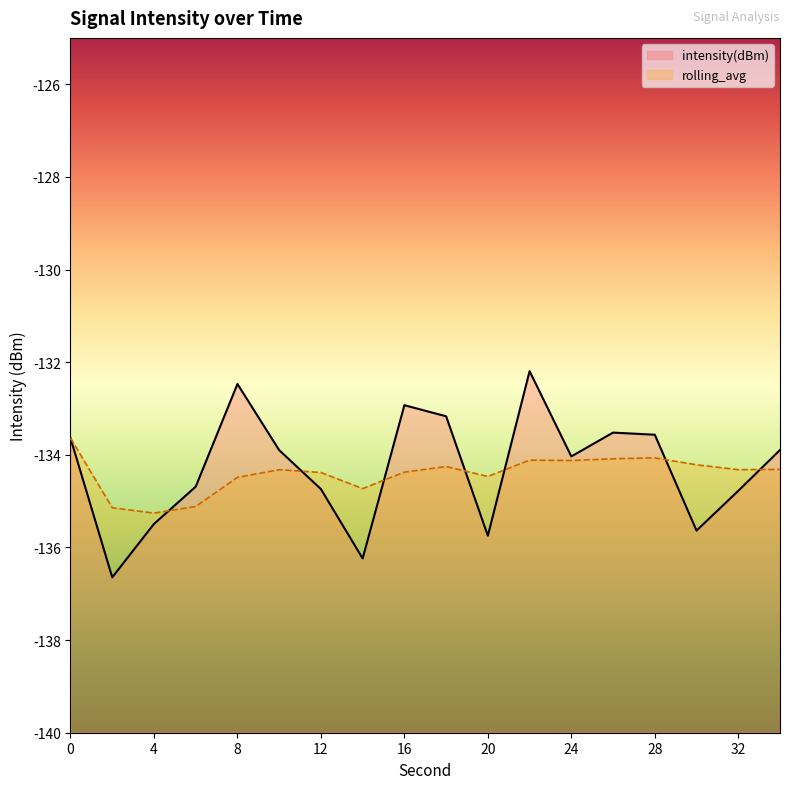

How many data points does each series have?

18